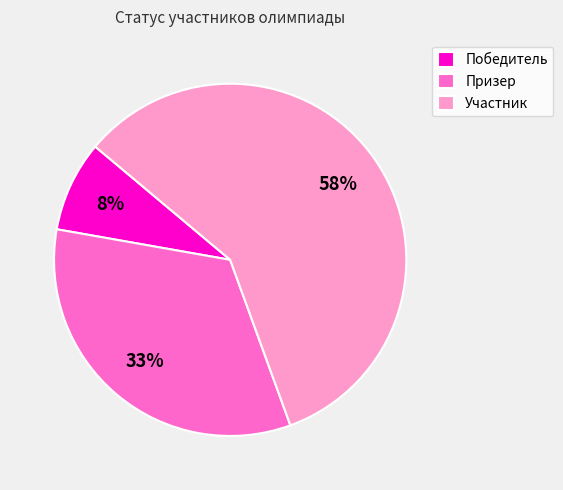

Combined, do Участник and Призер account for over 50%?

Yes